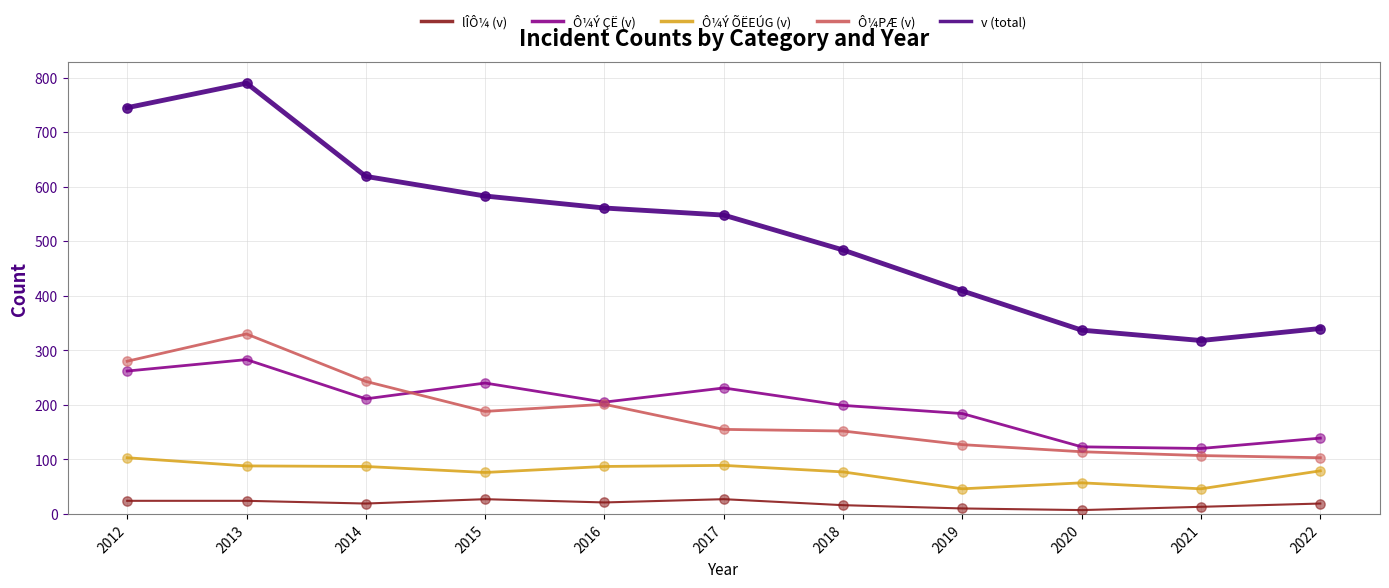

What is the difference between the highest and lowest values at 2017?

521